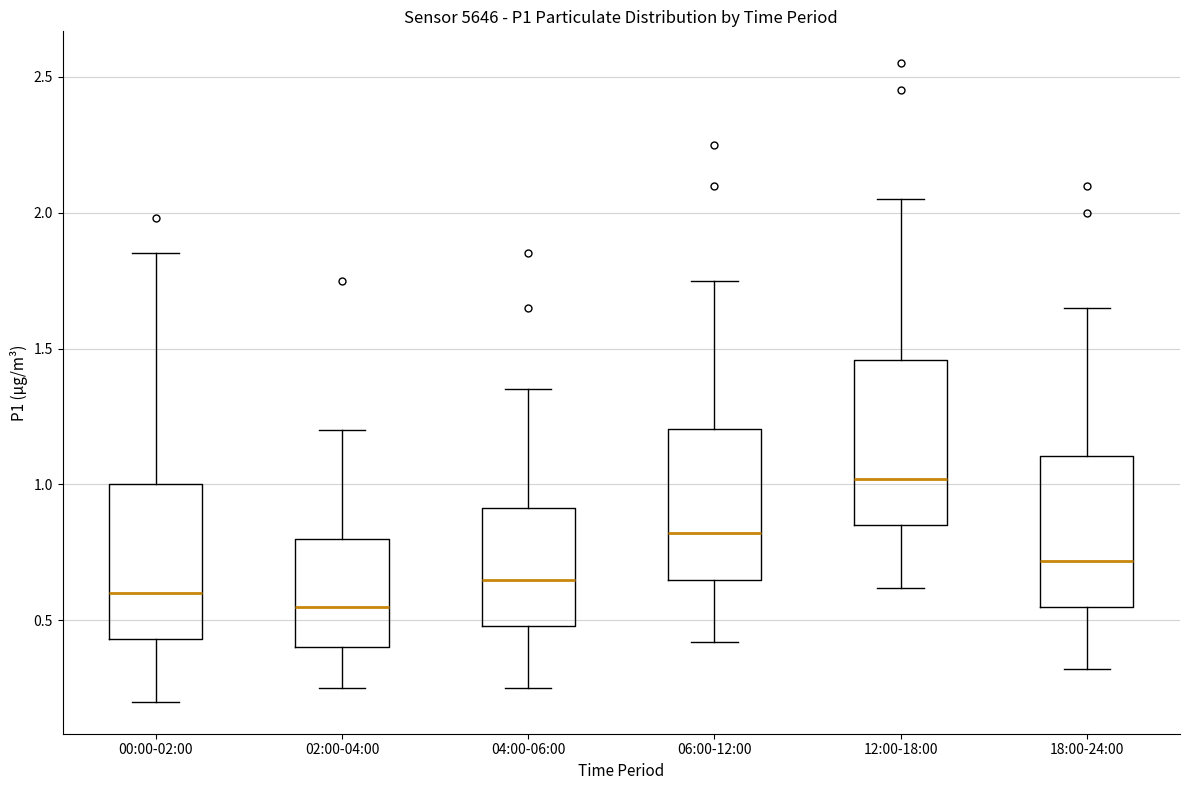

Where does the lower whisker of the box for 02:00-04:00 end on the y-axis? The values are not printed on the chart, so give them approximately, as read against the axis.

0.25